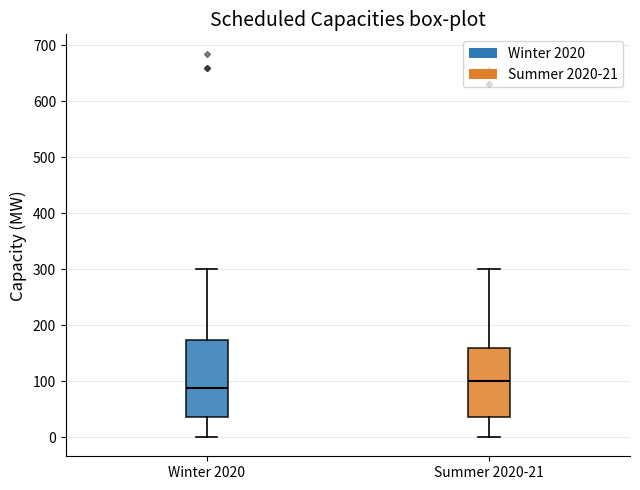

Comparing the boxes themselves (not the whiskers), which one is the tallest?

Winter 2020